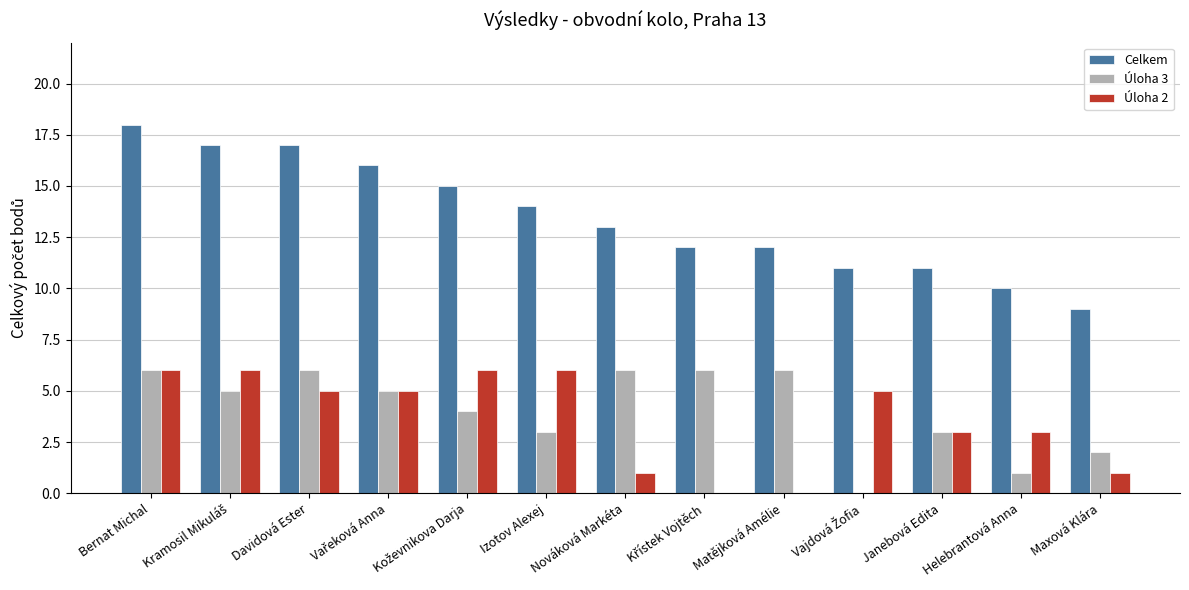

How many series are shown in this chart?

3